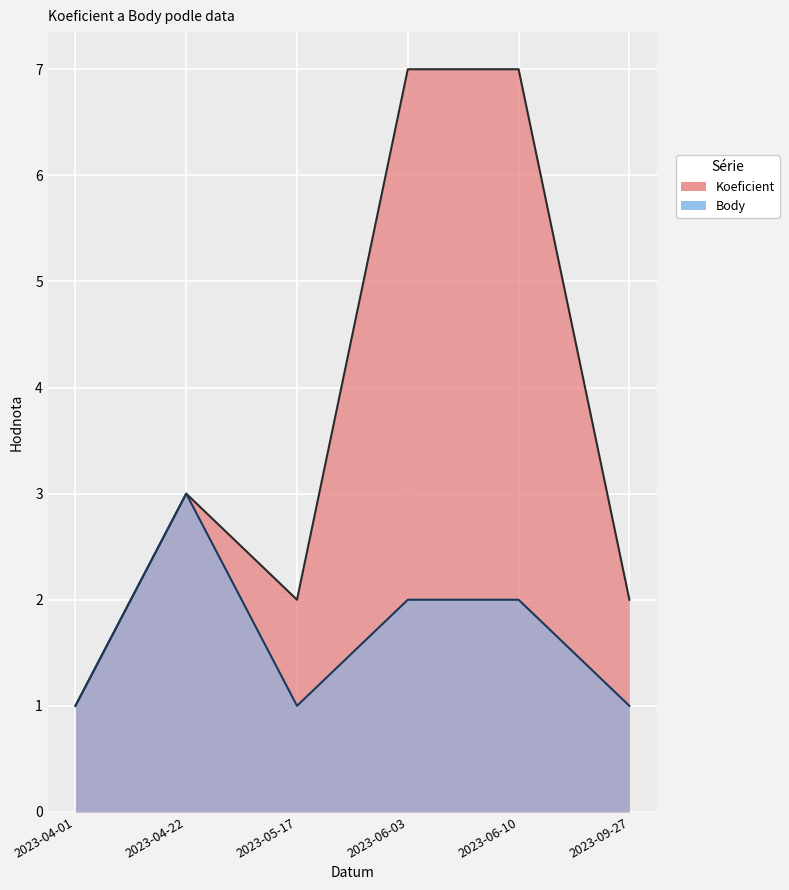

At which label is Body closest to 2?

2023-06-03